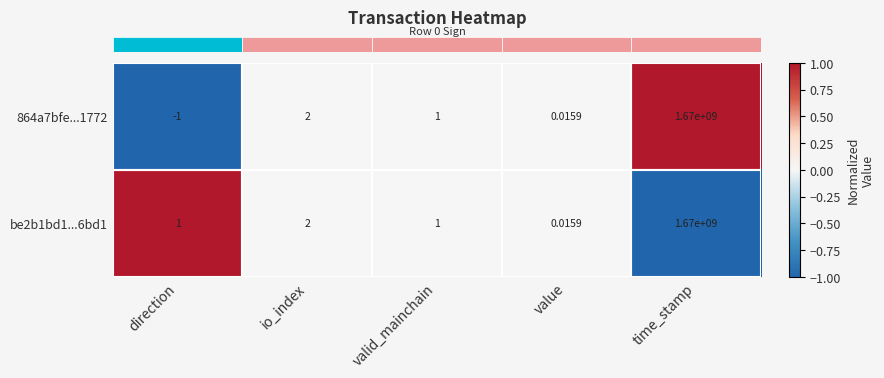

At which label is 864a7bfe...1772 closest to 834999999?

io_index